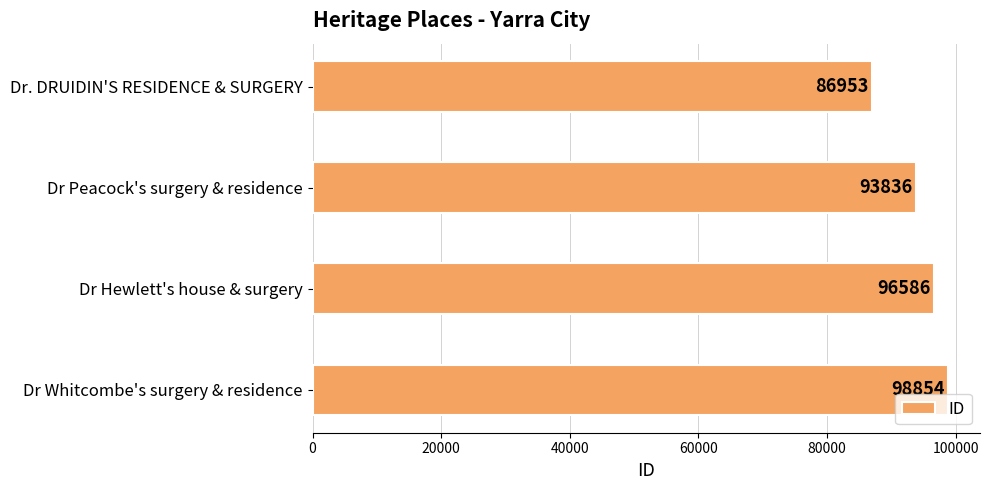

Reading top to bottom, transcribe all the data shown in this chart.

86953	93836	96586	98854